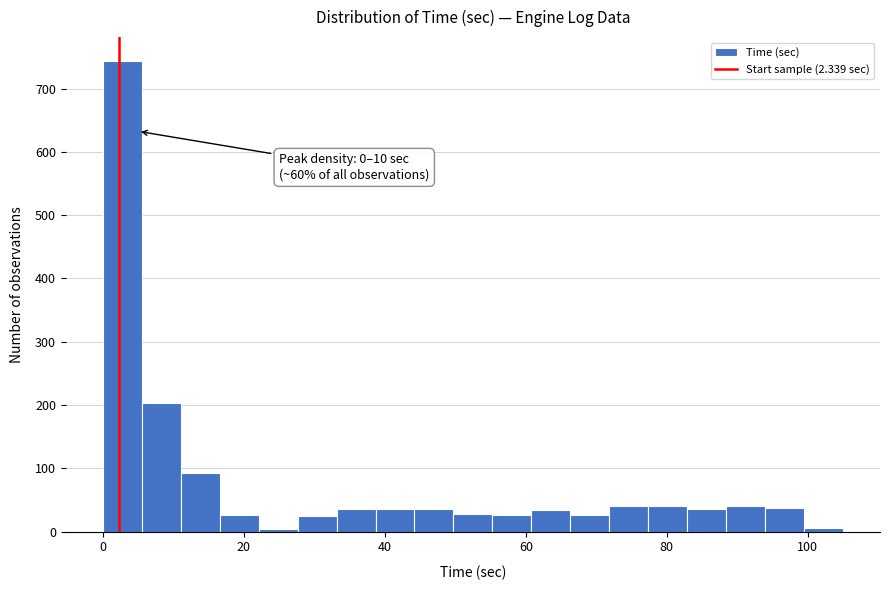

Around what value on the x-axis is the tallest bar? Give the approximate position of its centre, as read against the axis.

2